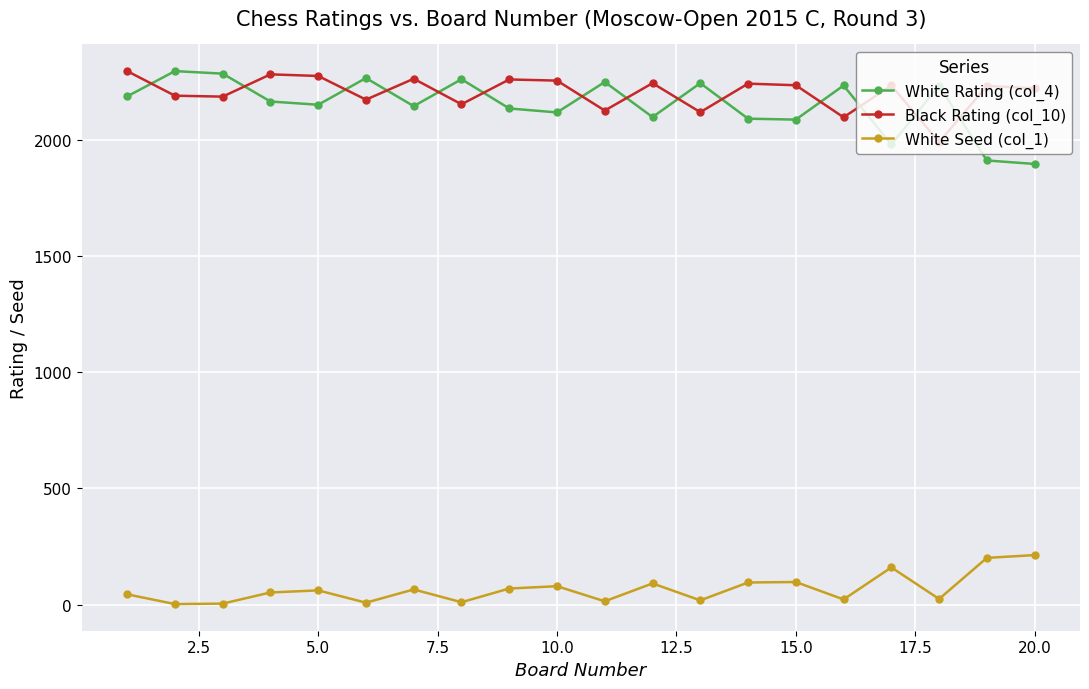

How many lines are shown in the chart?

3